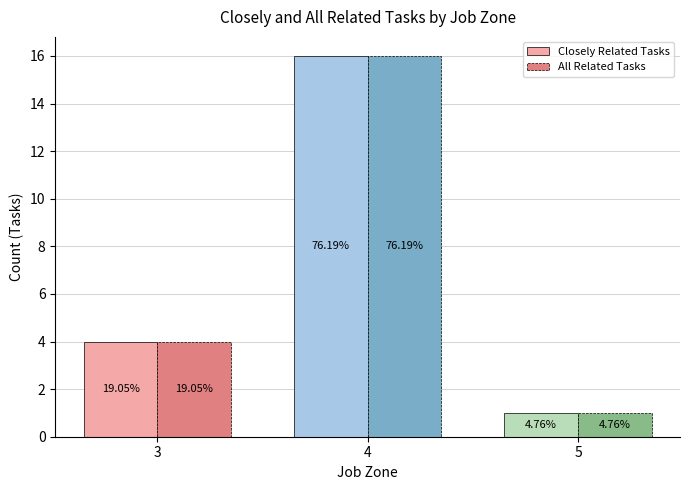

What are all the series names shown in the legend?

Closely Related Tasks, All Related Tasks